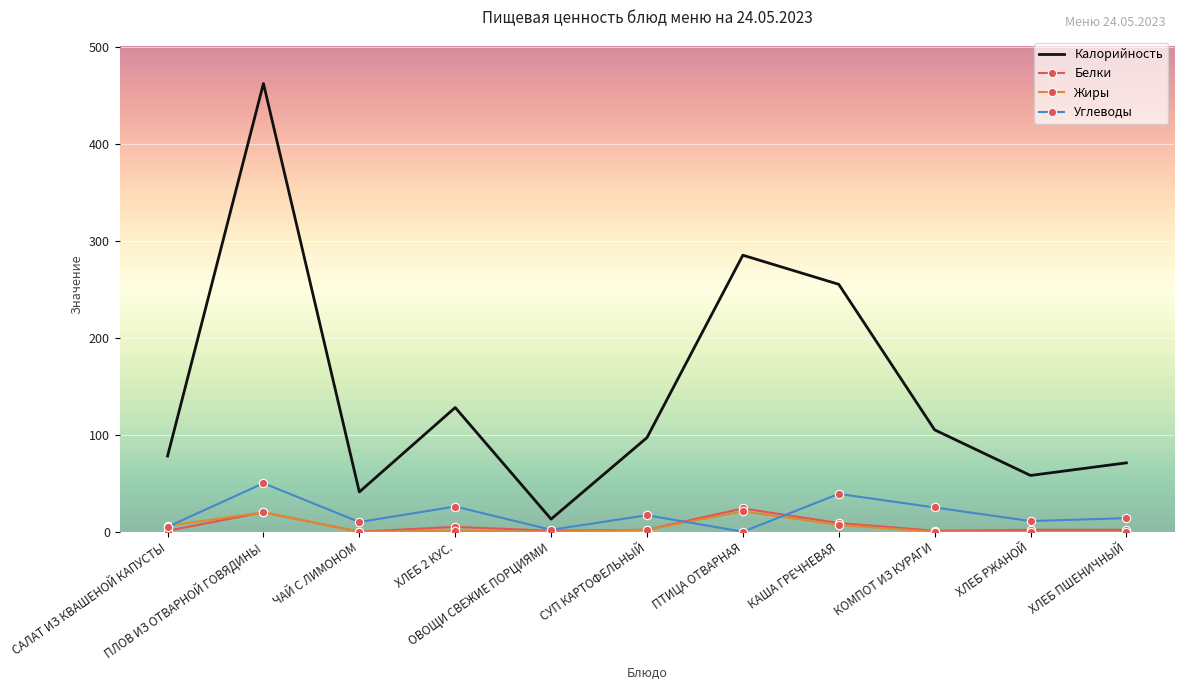

What are all the series names shown in the legend?

Калорийность, Белки, Жиры, Углеводы